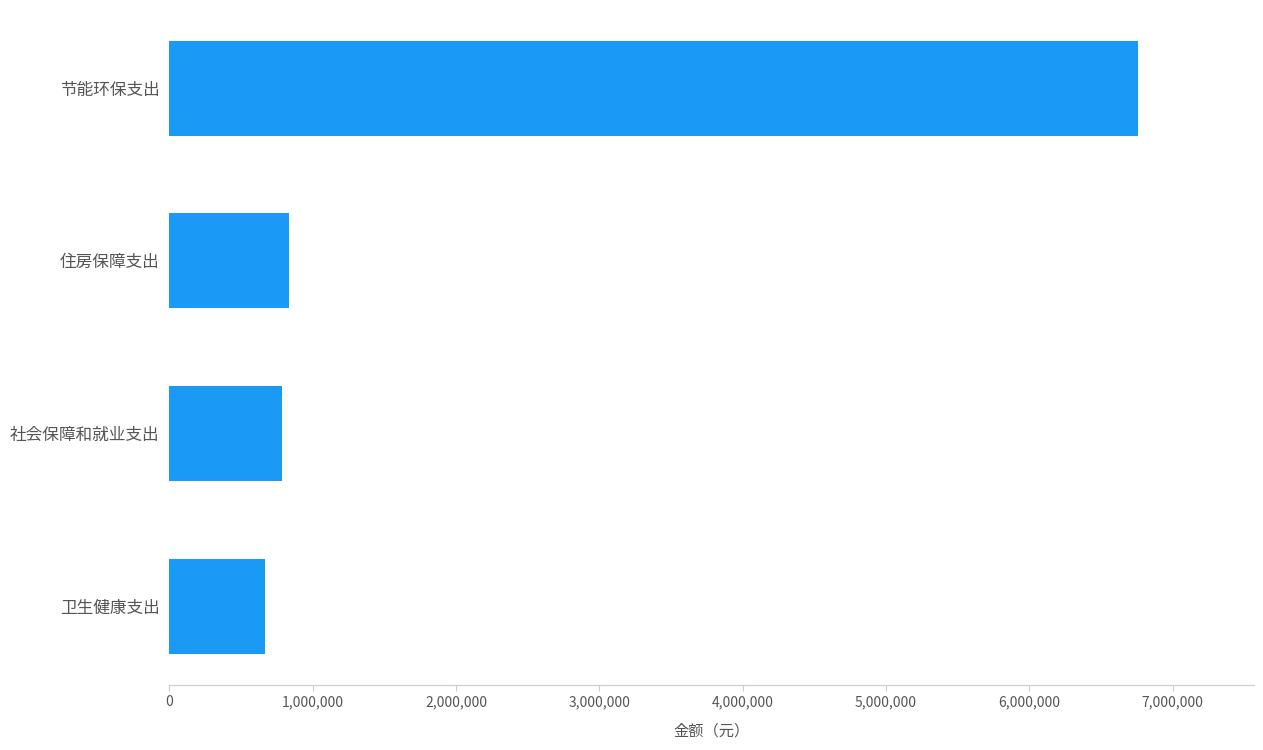

Which category has the highest value across all series?

节能环保支出